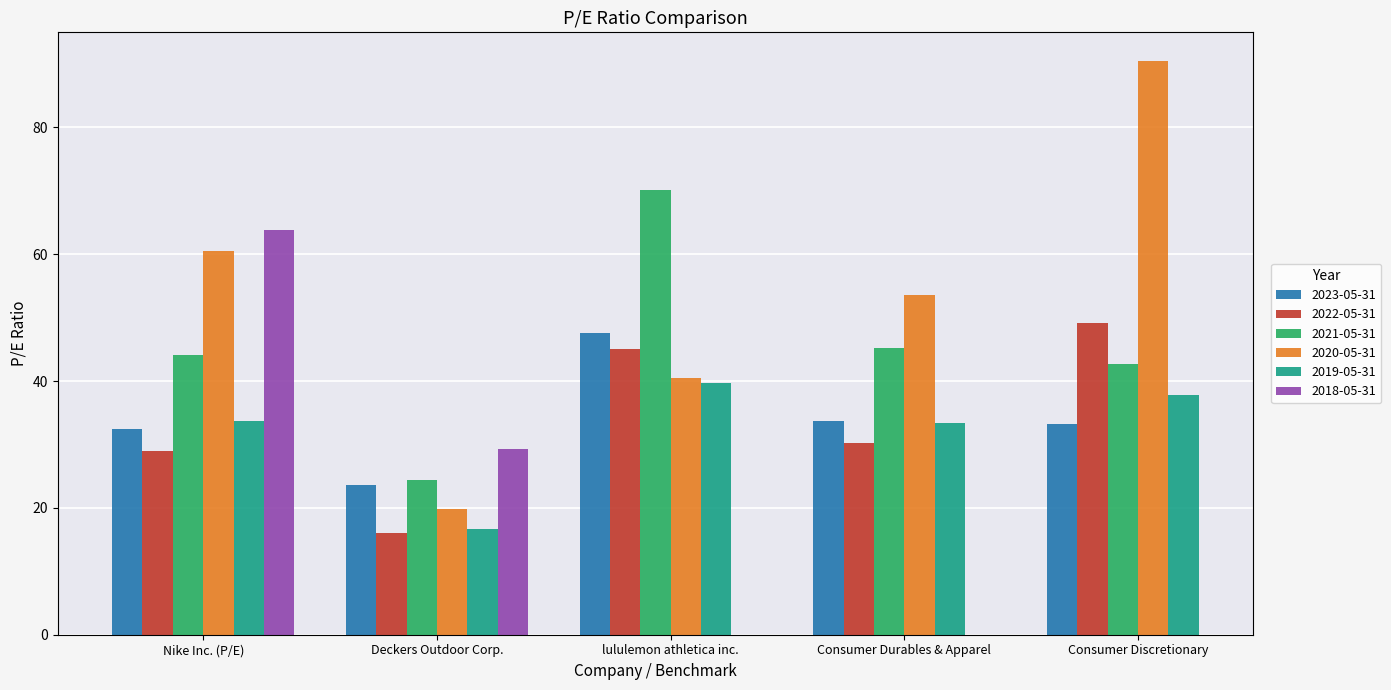

How many values in the 2023-05-31 series are below 33?

2